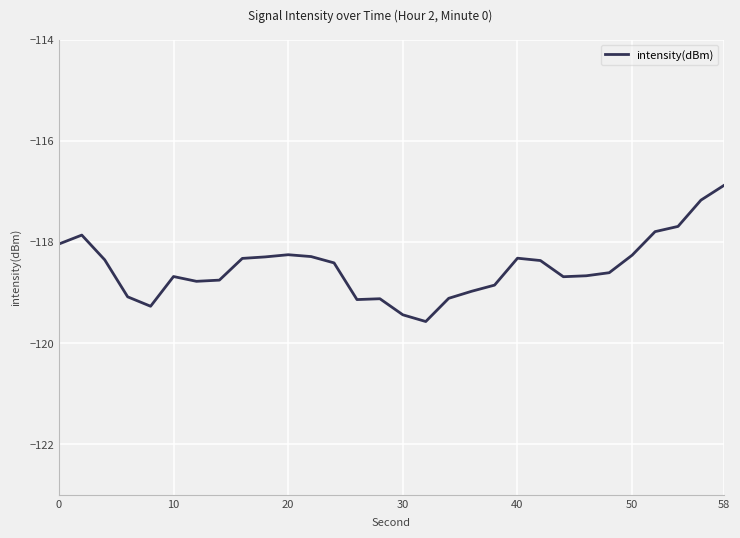

What is the maximum value shown in the chart?

-116.9